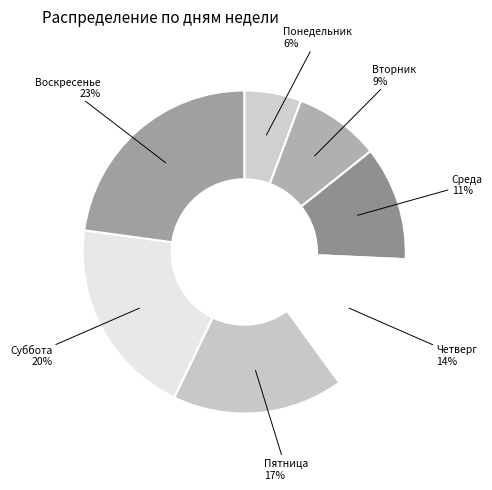

What is the largest slice in the pie chart?

Воскресенье